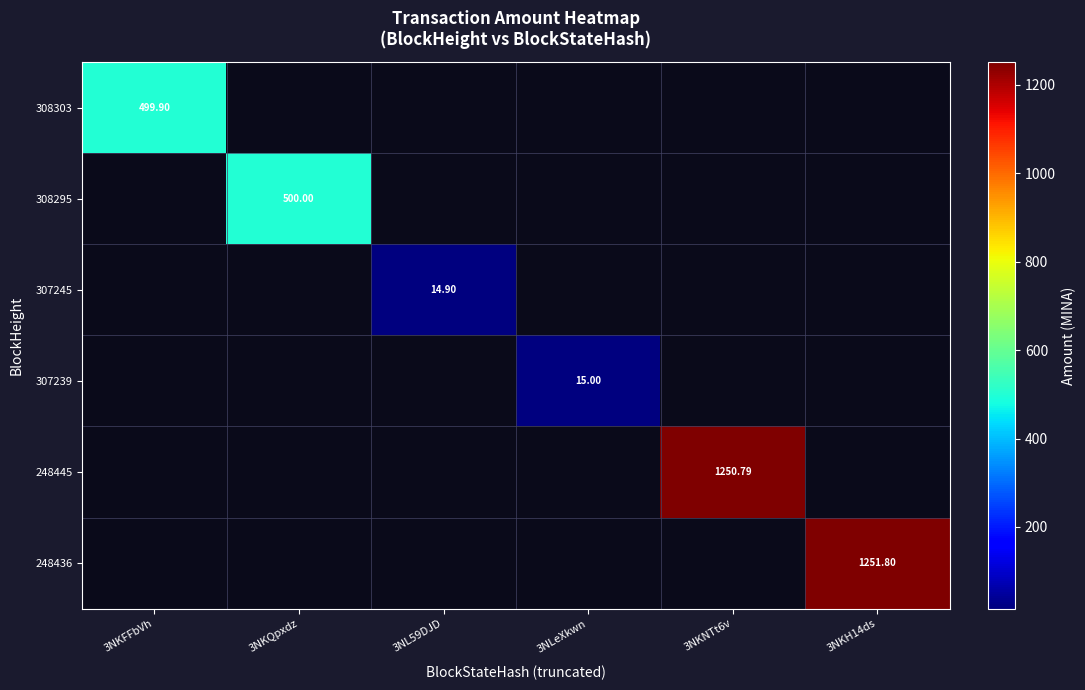

At how many categories does at least one series exceed 1052?

2